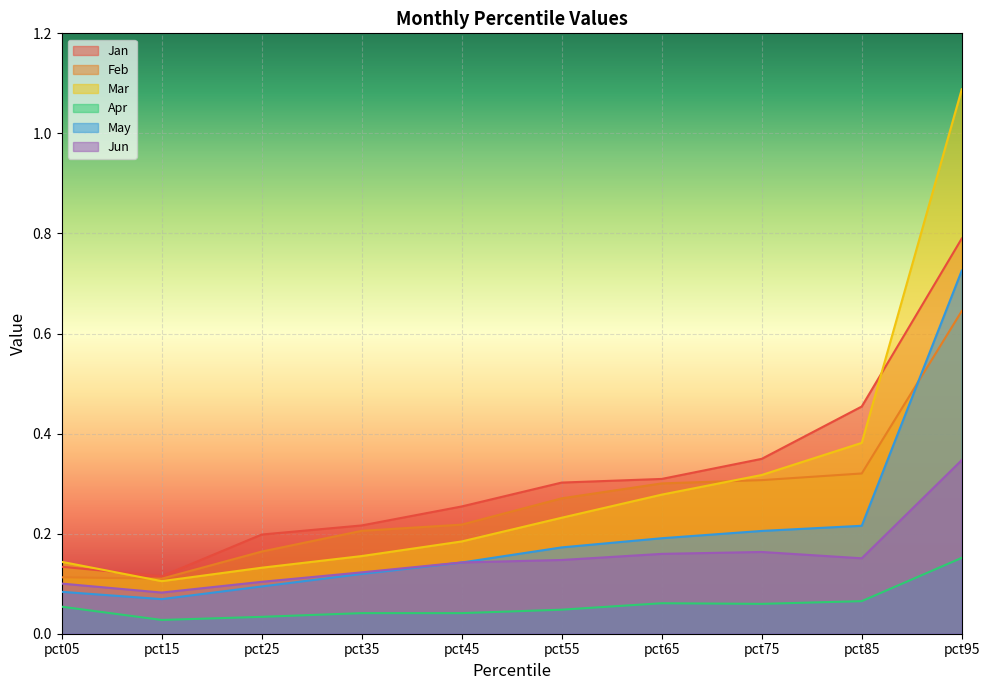

Count the Feb values in the range 0 to 1.

10